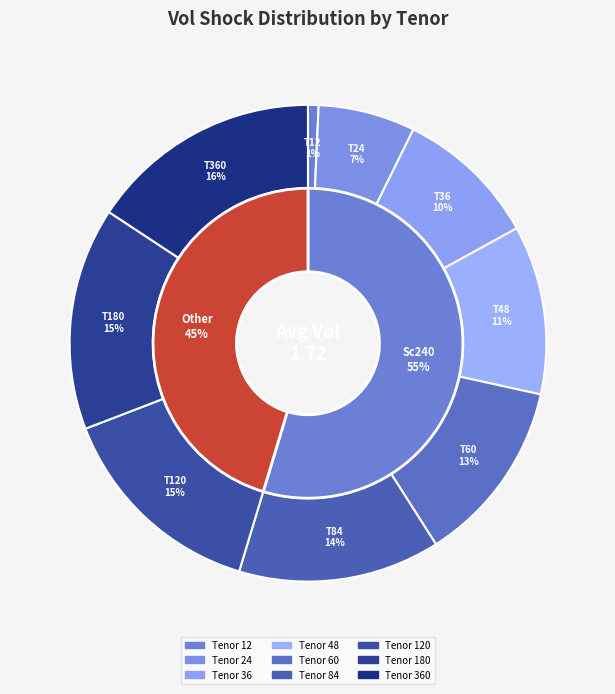

To the nearest percent, what portion does 12 represent?

1%